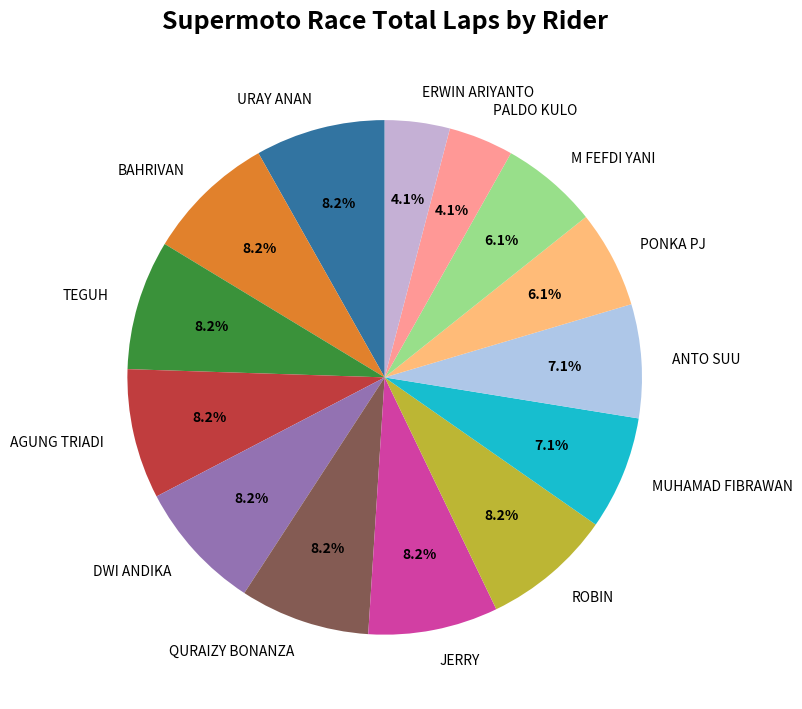

To the nearest percent, what is the average slice percentage?

7%